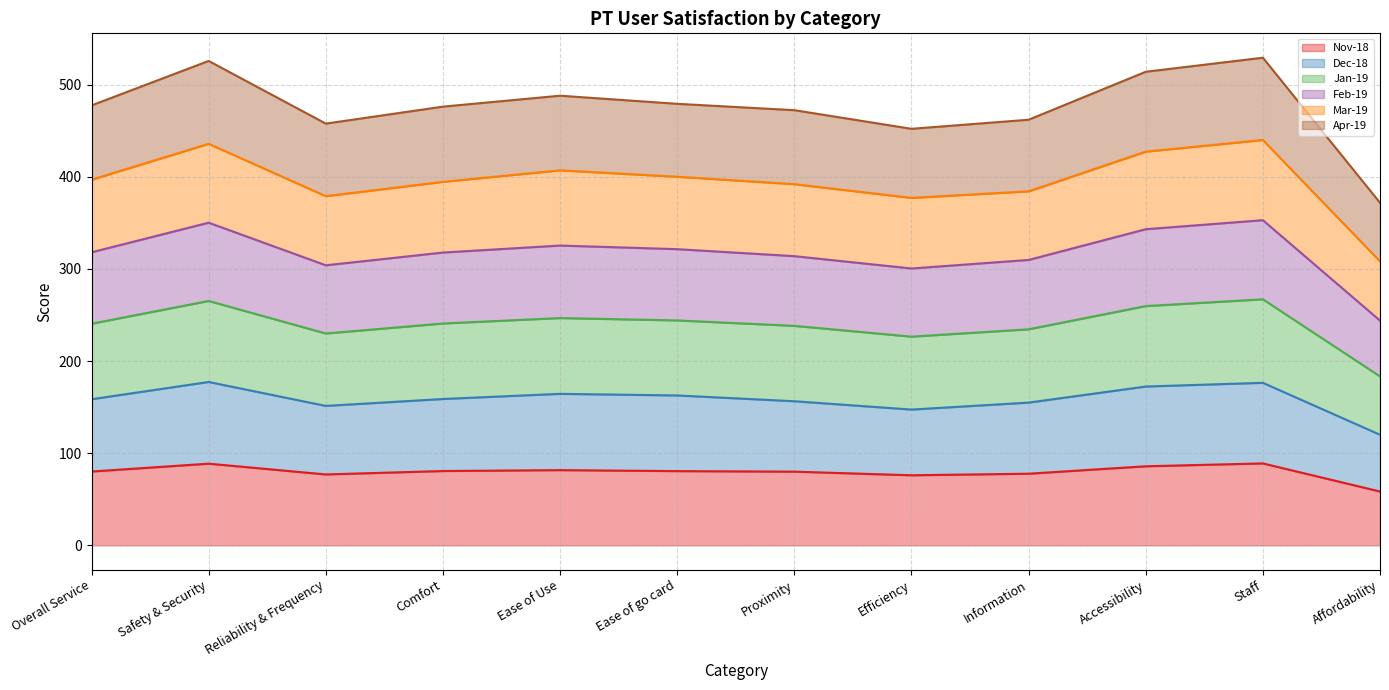

True or false: Dec-18 and Mar-19 cross at least once.

False